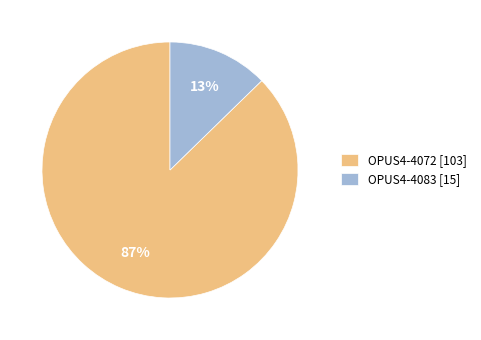

Count the number of slices in the pie.

2